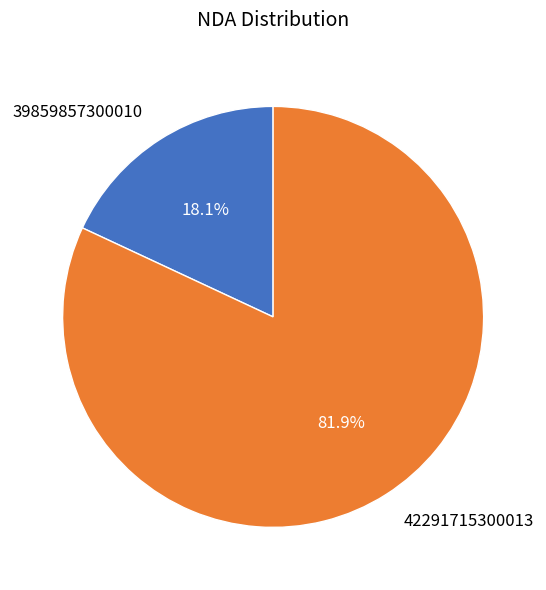

What is the largest slice in the pie chart?

42291715300013